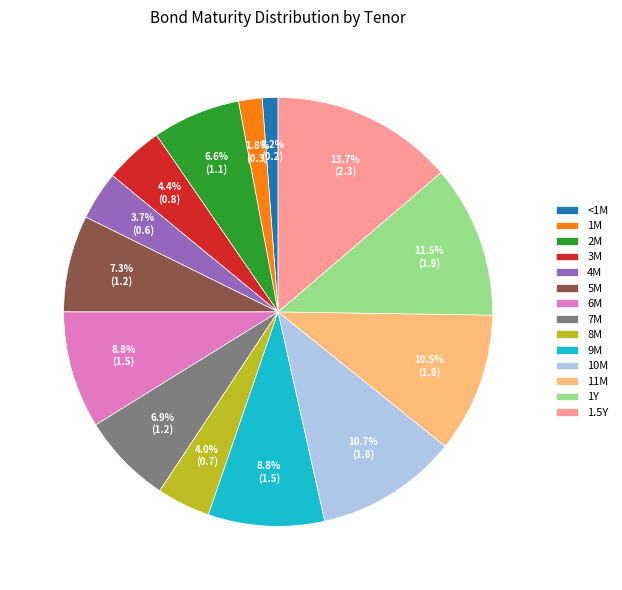

Count the number of slices in the pie.

14